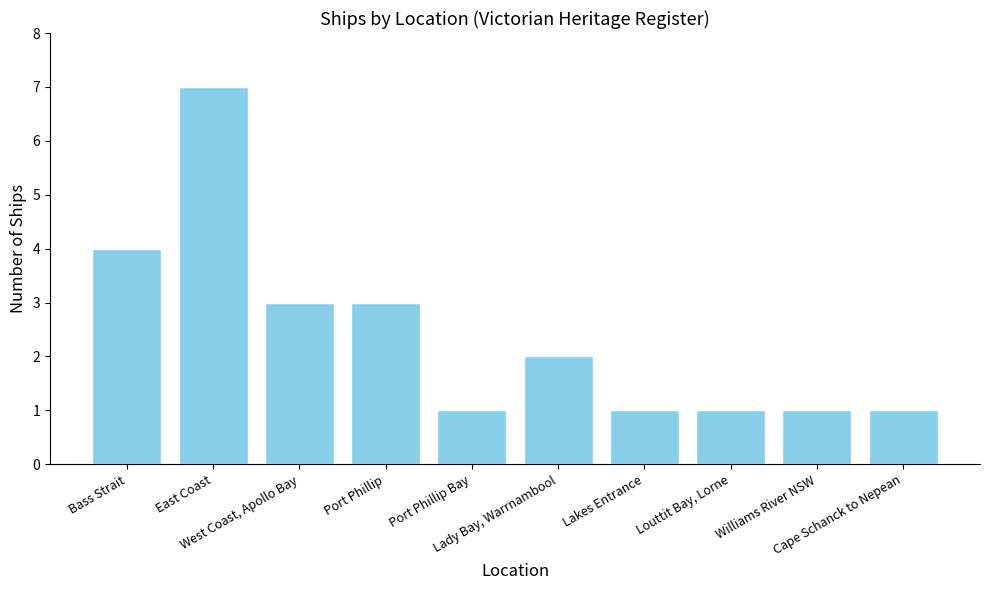

True or false: the data shows 4 at Bass Strait.

True